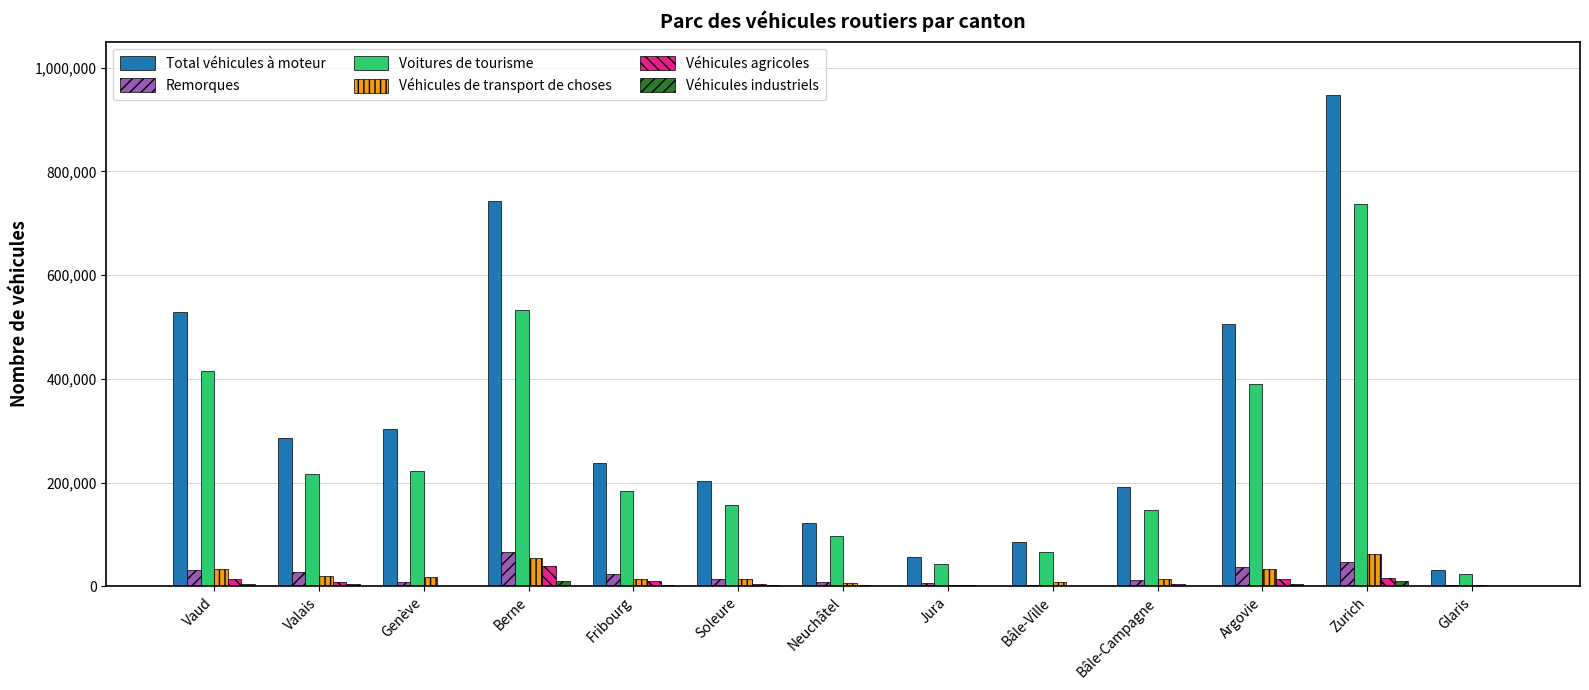

Which series changed the most between Berne and Jura?

Total véhicules à moteur